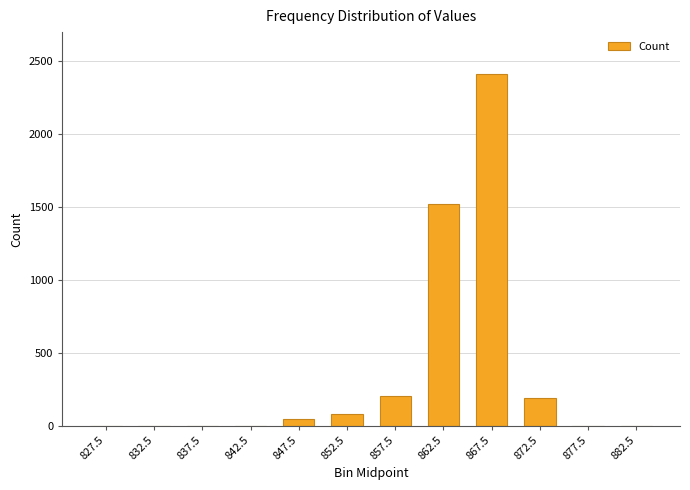

What is the sum of all values?

4461